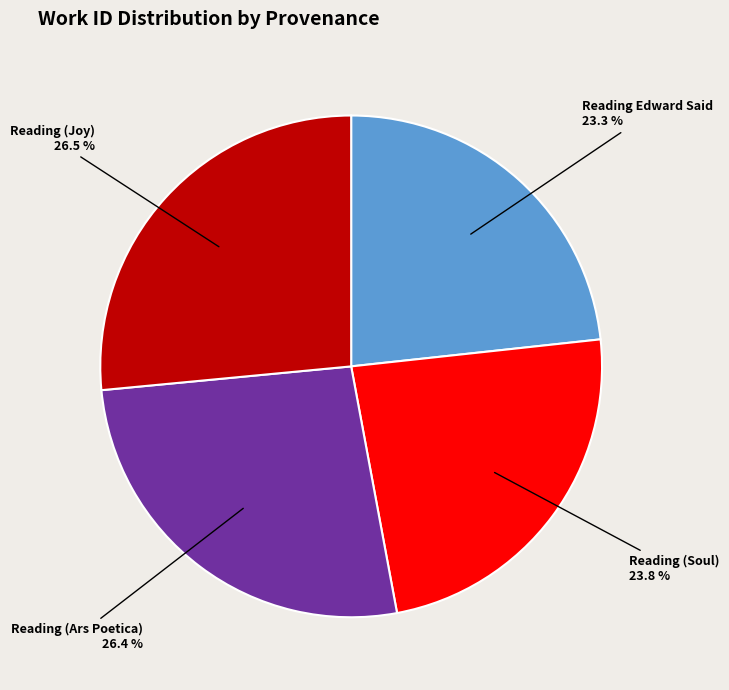

True or false: Reading (Ars Poetica) accounts for 16% of the total.

False